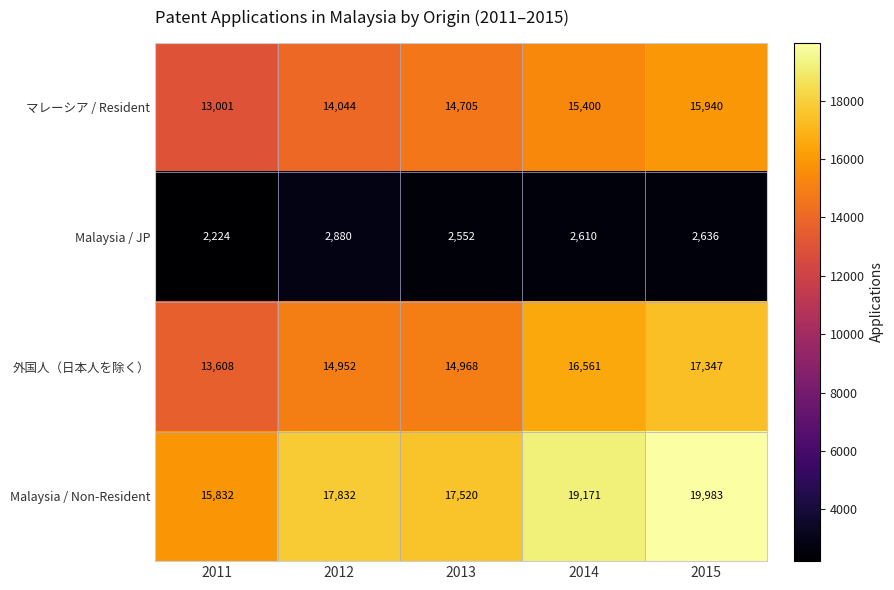

Is it true that Malaysia / JP equals 2636 at 2015?

True